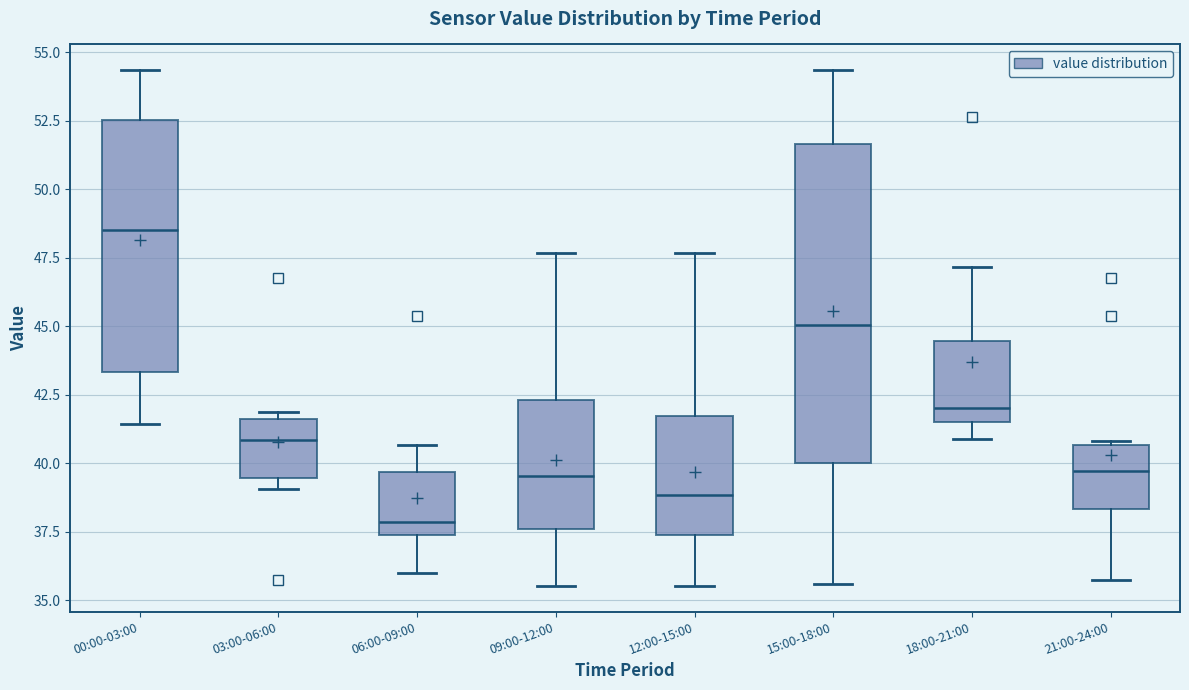

Comparing the boxes themselves (not the whiskers), which one is the tallest?

15:00-18:00